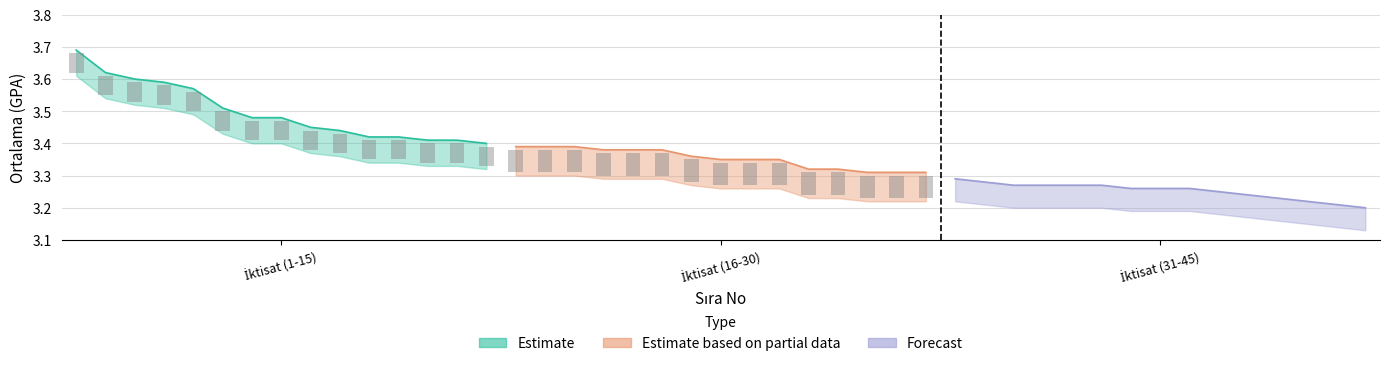

Is it true that Estimate equals 3.4 at 11?

True